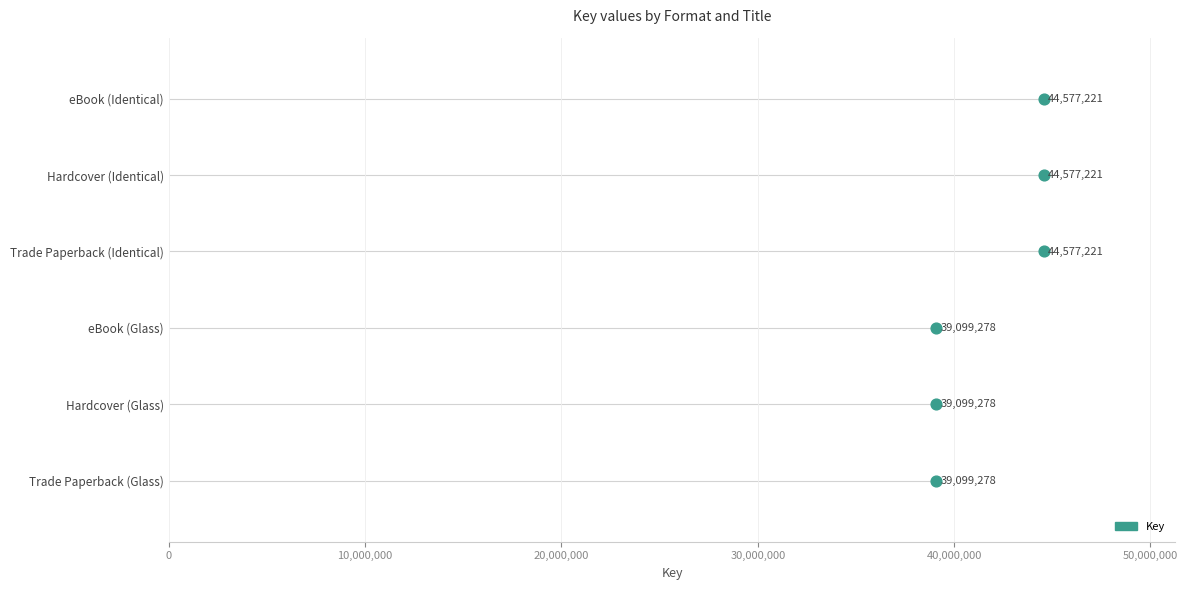

Which has a higher value, 0 or 30,000,000?

30,000,000